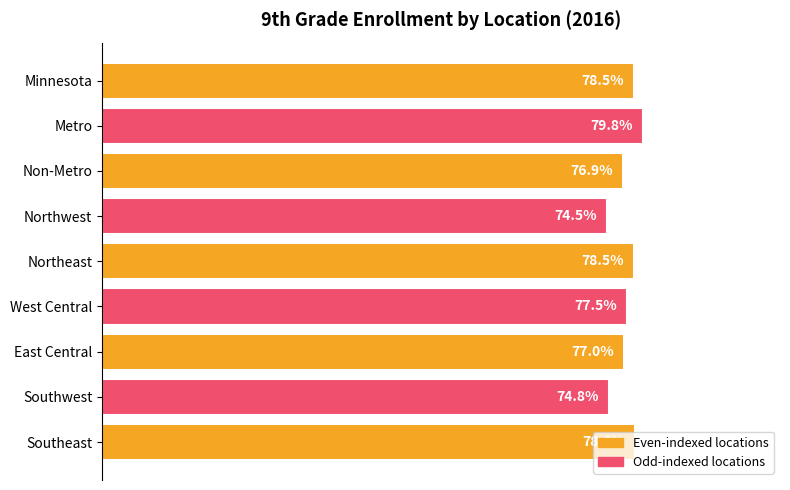

At which label is the value closest to 77?

East Central